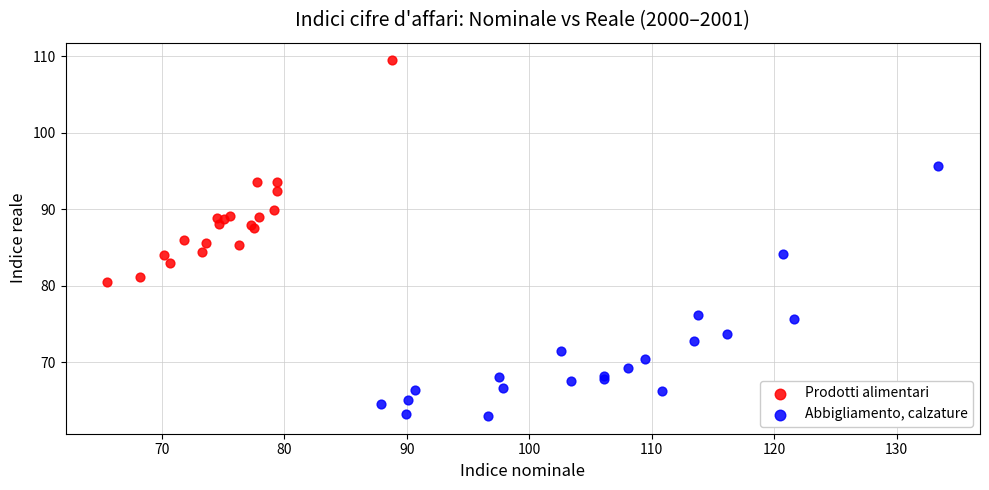

Which series reaches the maximum Y coordinate?

Prodotti alimentari